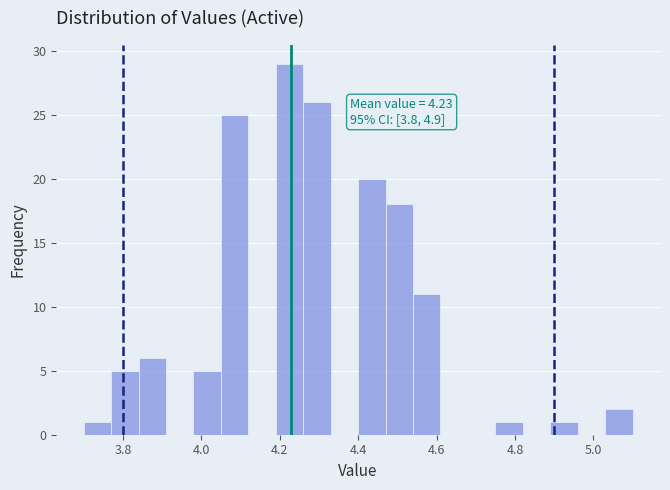

Around what value on the x-axis is the tallest bar? Give the approximate position of its centre, as read against the axis.

4.22